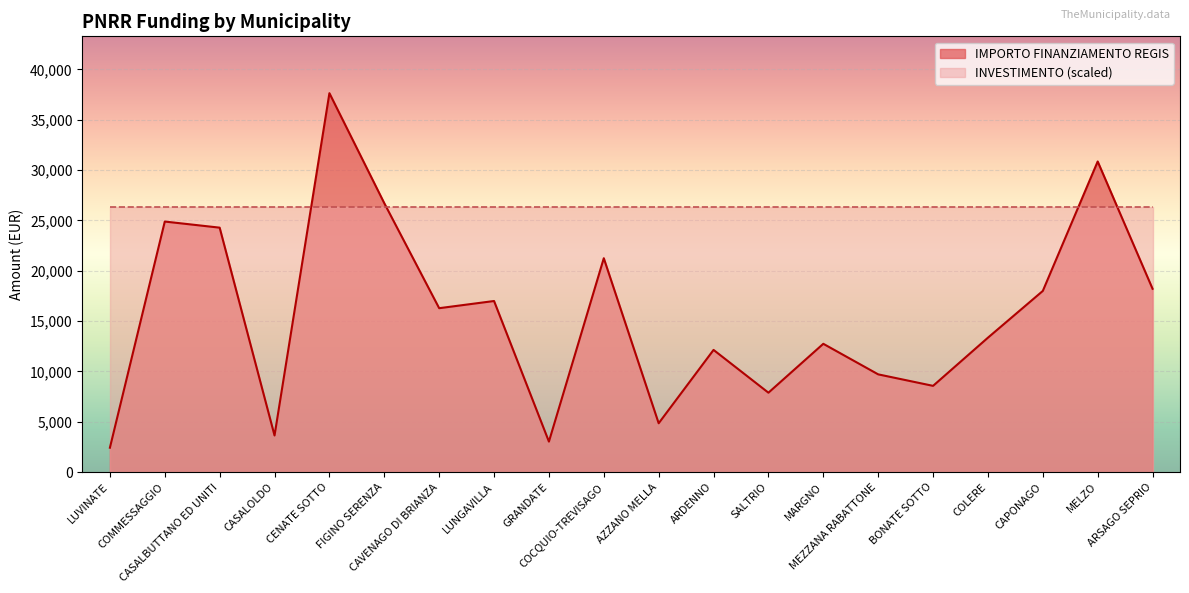

What position from the right is GRANDATE?

12